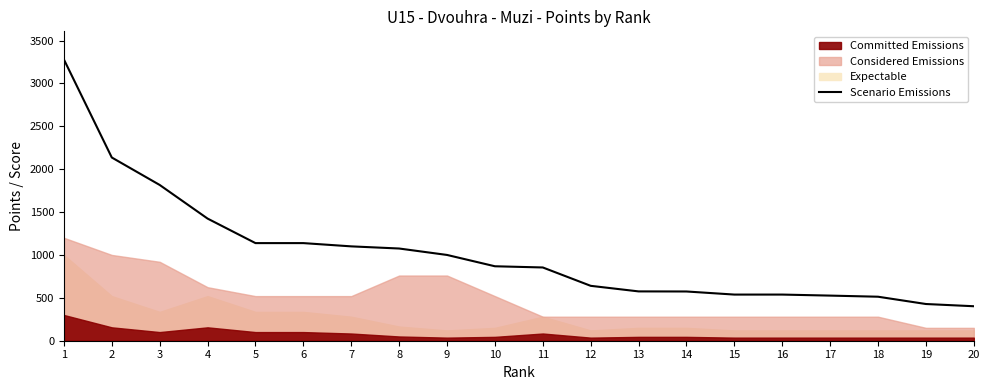

What is the average value?

1028